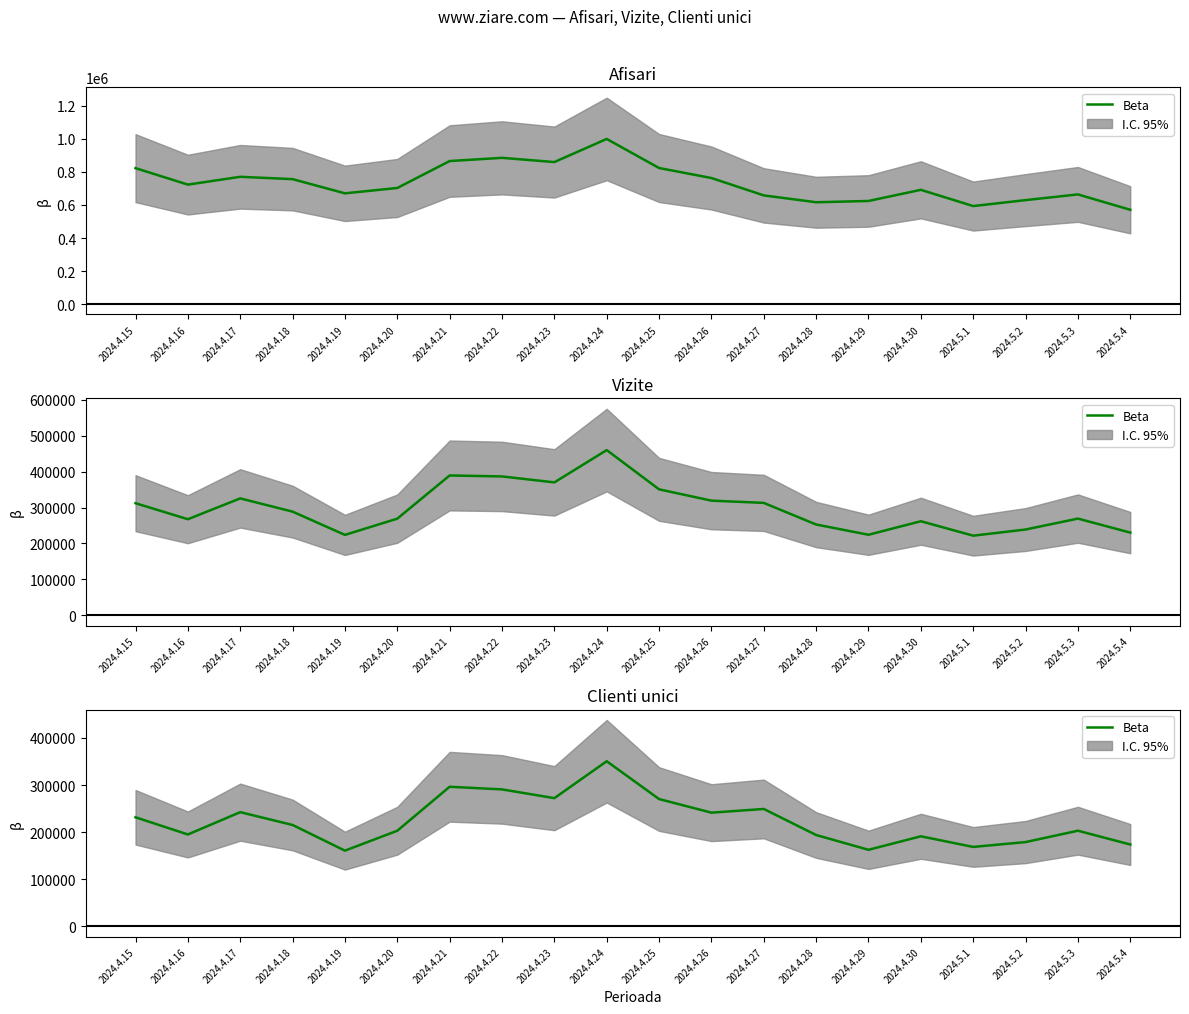

Is this an area chart (filled region under the line)?

No